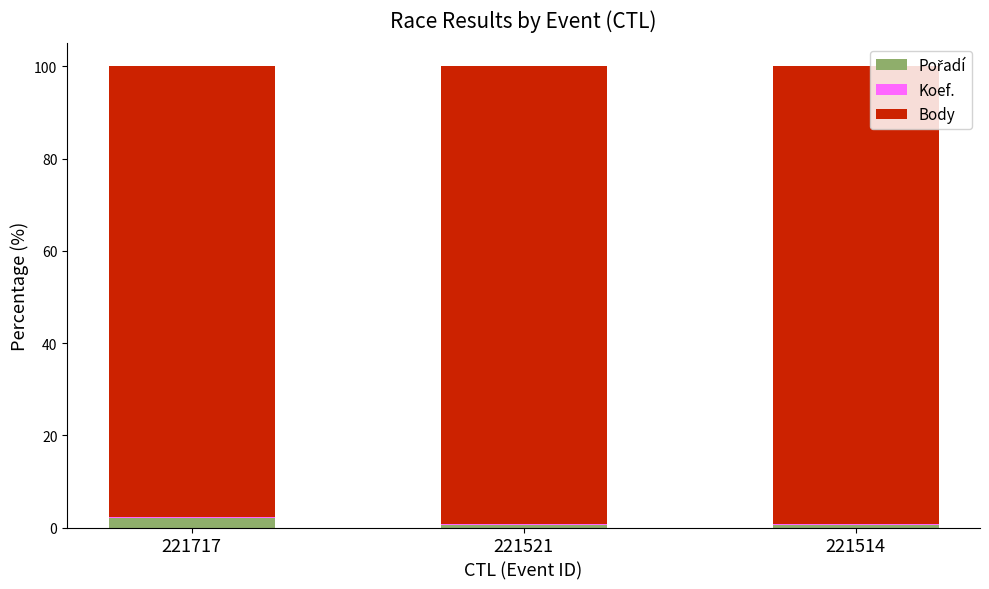

What is the difference between the maximum and minimum values in the Body series?

1.6